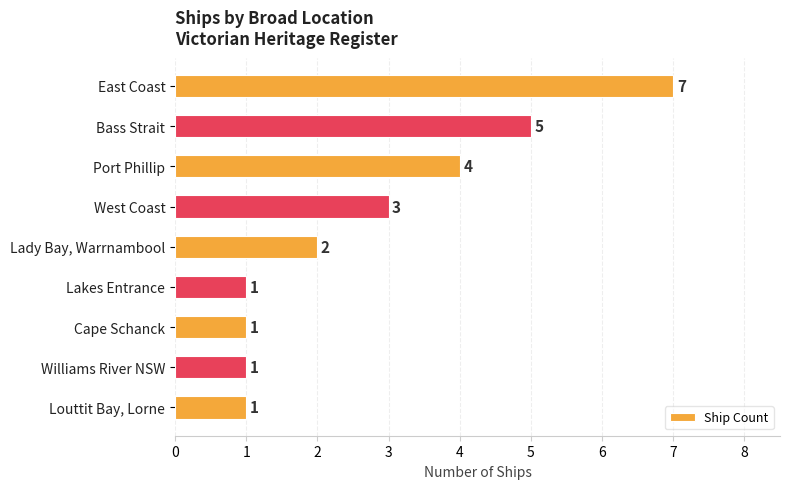

What is the sum of the values at Cape Schanck and Bass Strait?

6